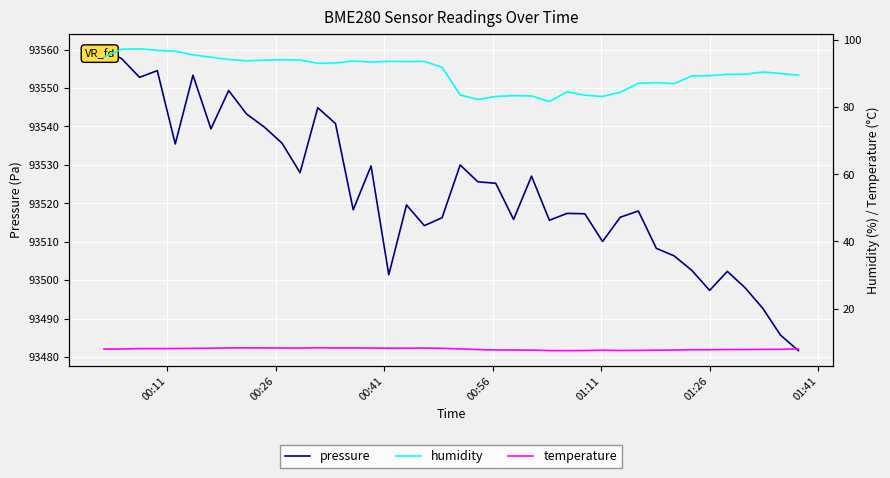

True or false: pressure and temperature intersect in this chart.

False